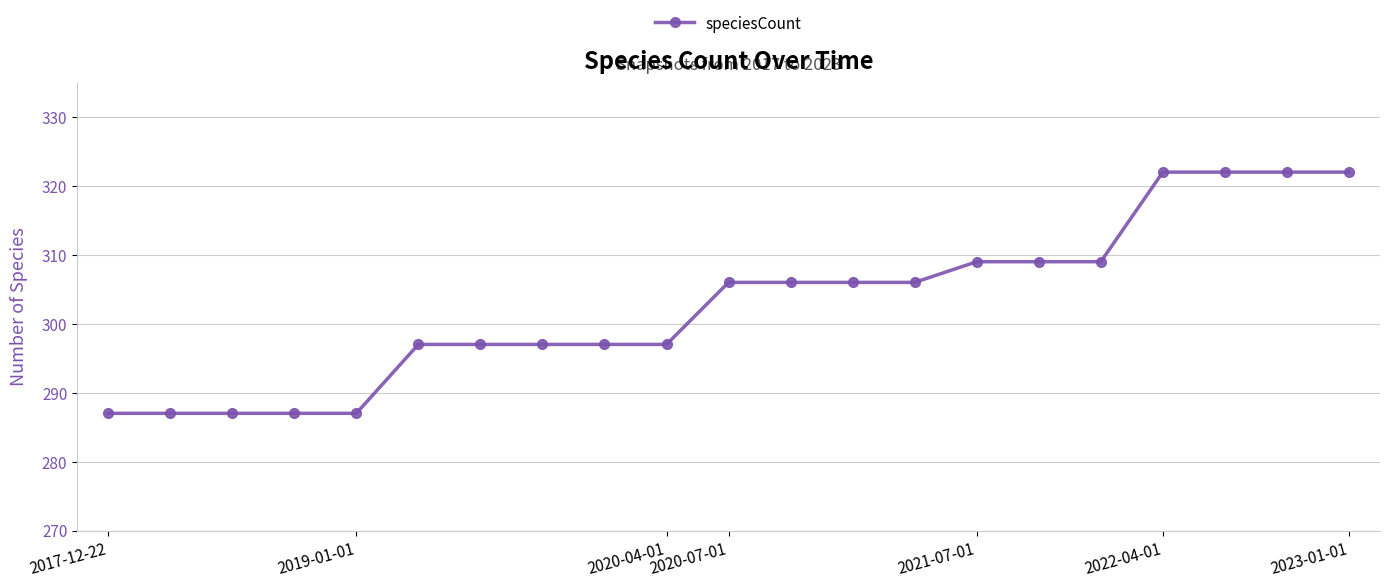

What is the difference between the maximum and minimum values?

35